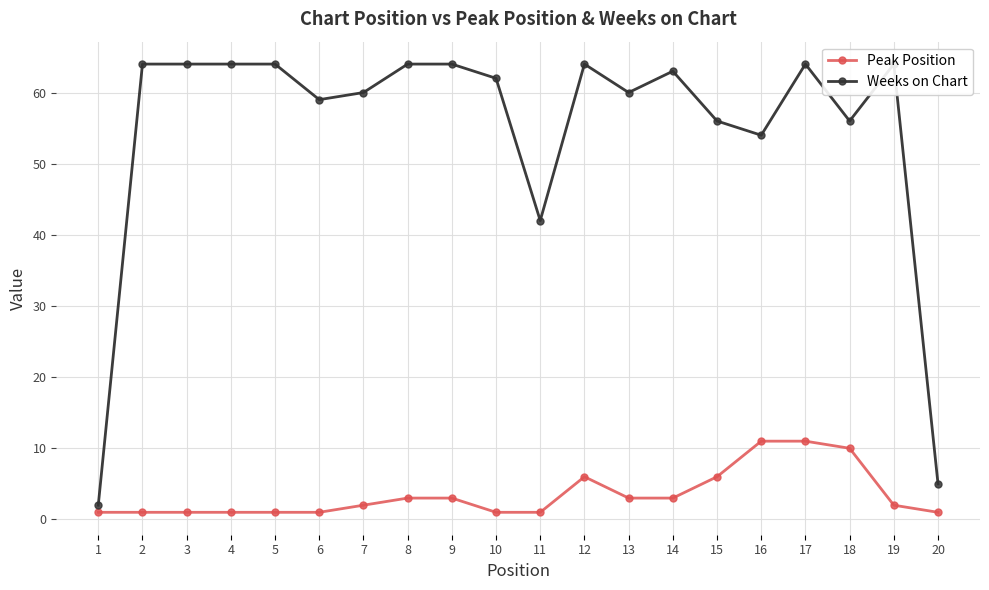

At 7, list the series in order from smallest to largest.

Peak Position, Weeks on Chart